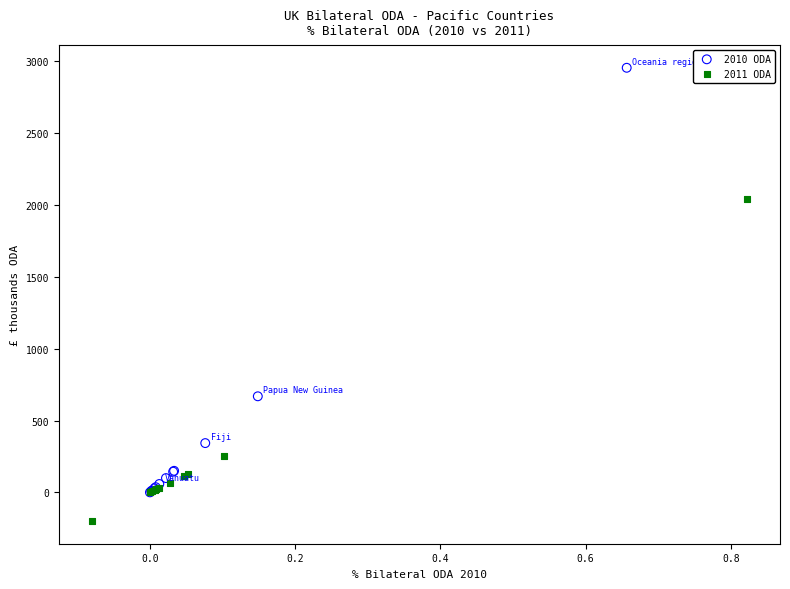

Which series reaches the maximum Y coordinate?

2010 ODA